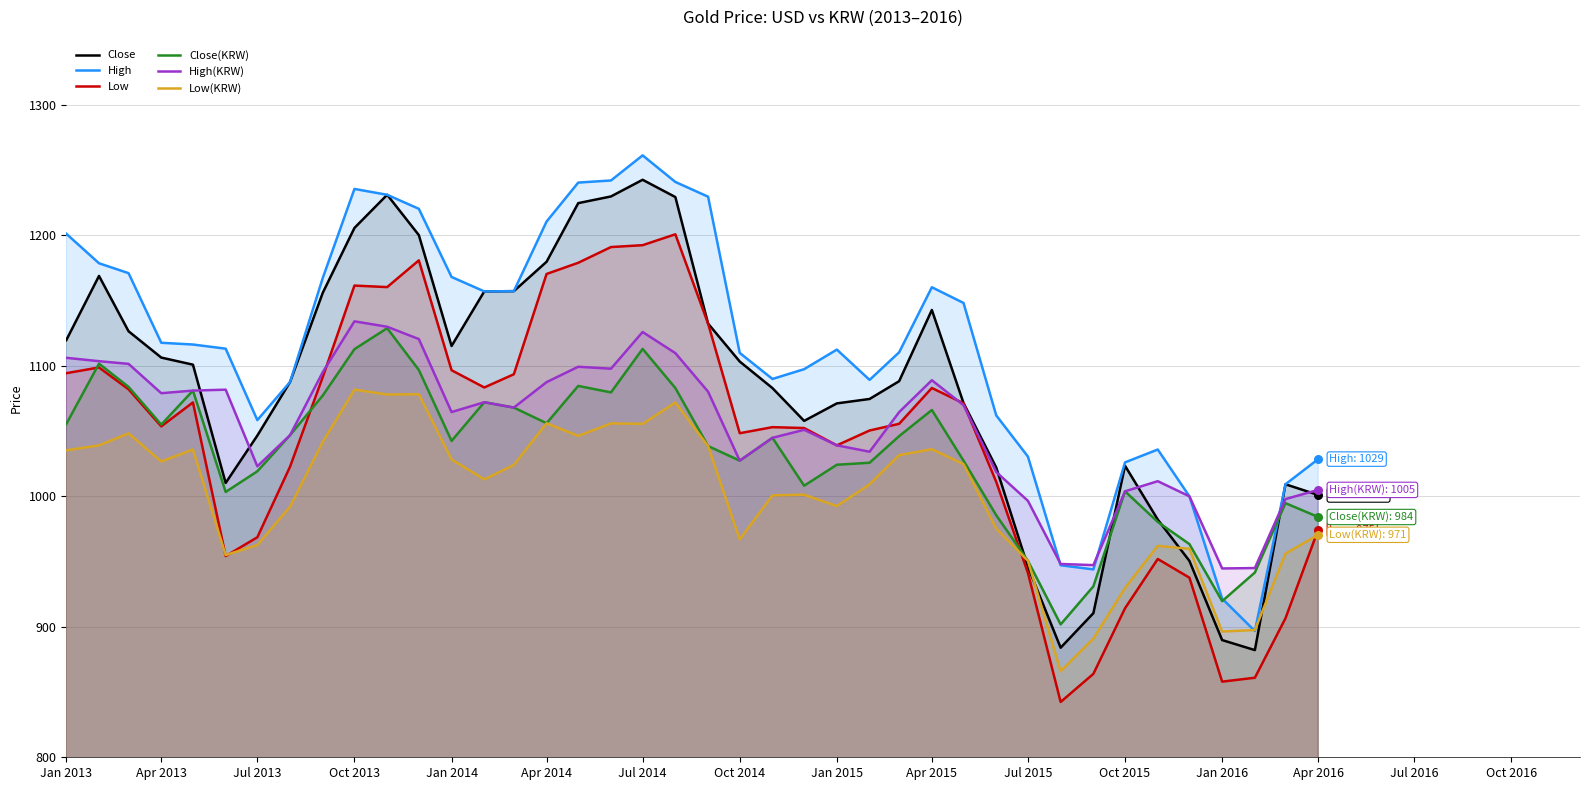

Which series has the largest Y range (max minus min)?

High